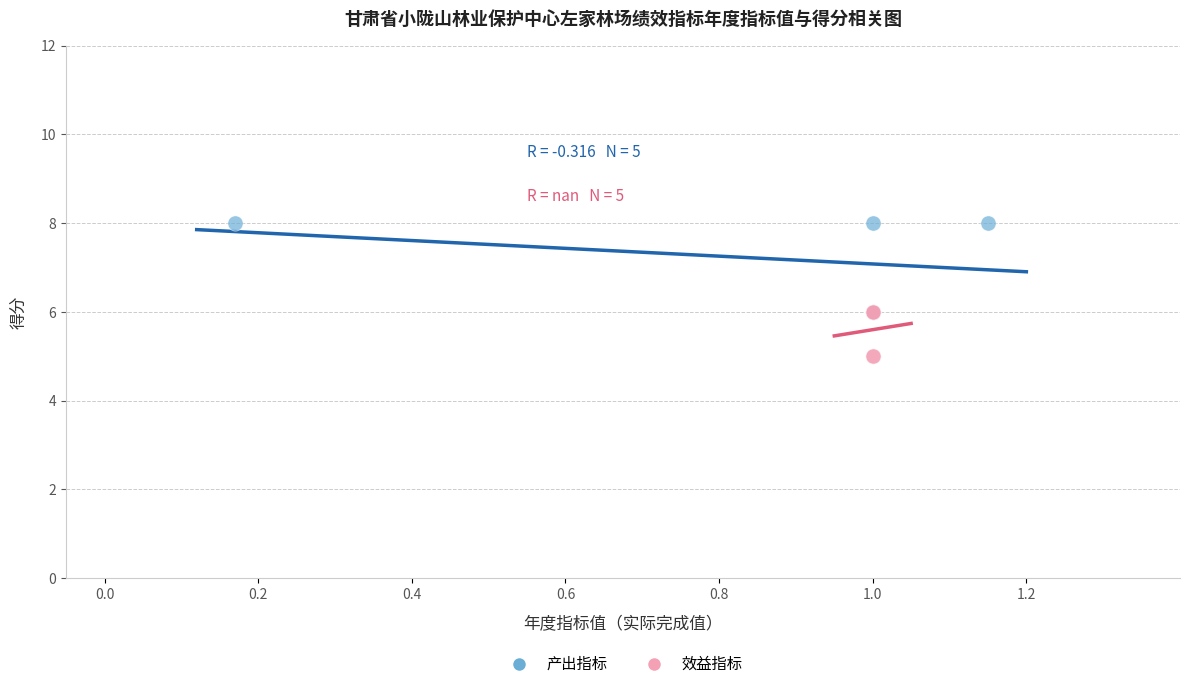

Which series contains the highest Y value?

产出指标